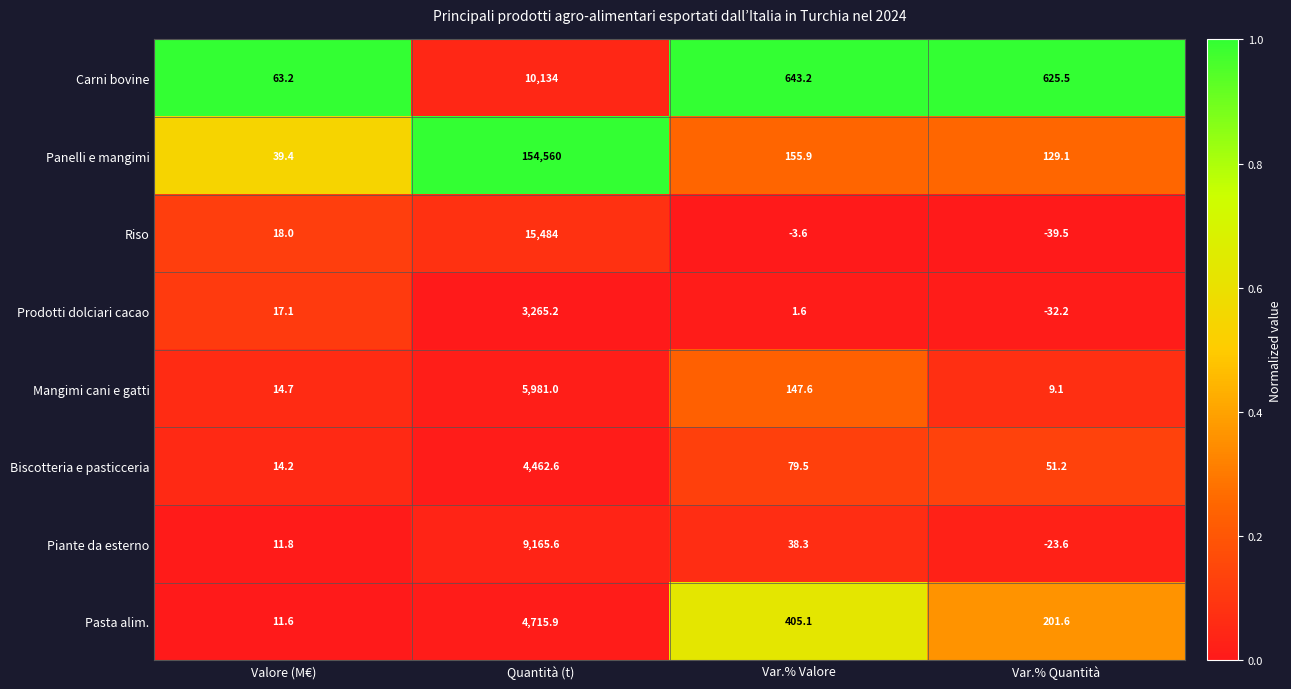

Count the number of categories in the chart.

4